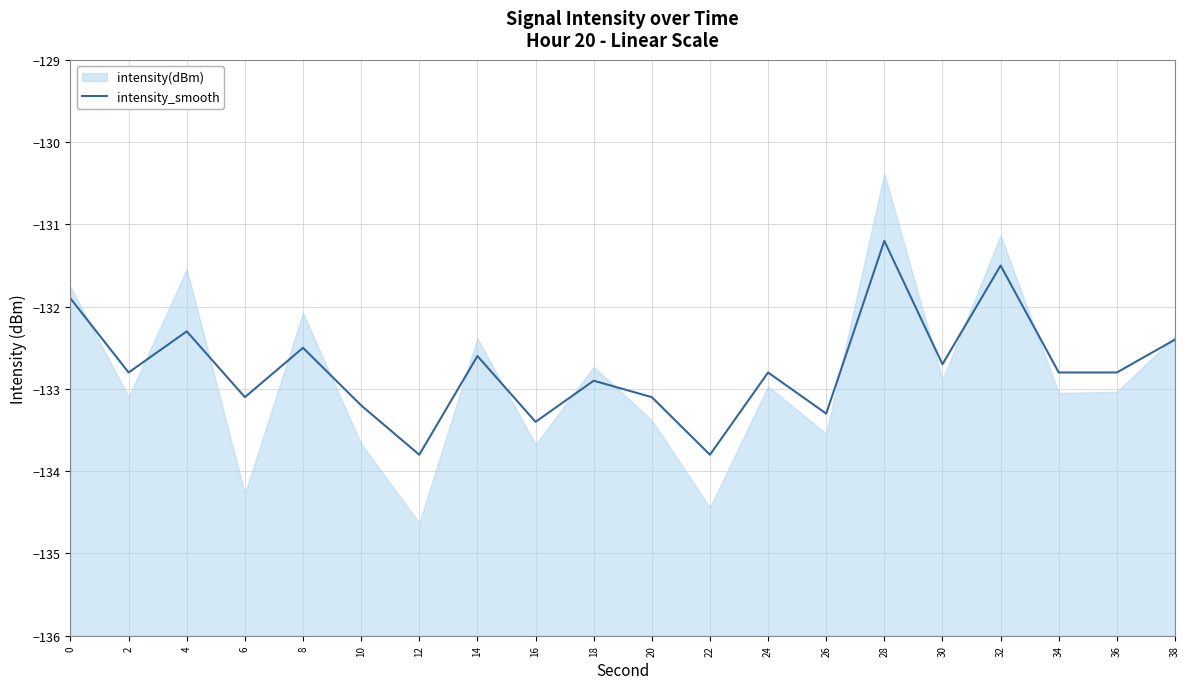

Which label corresponds to the largest value in the chart?

28